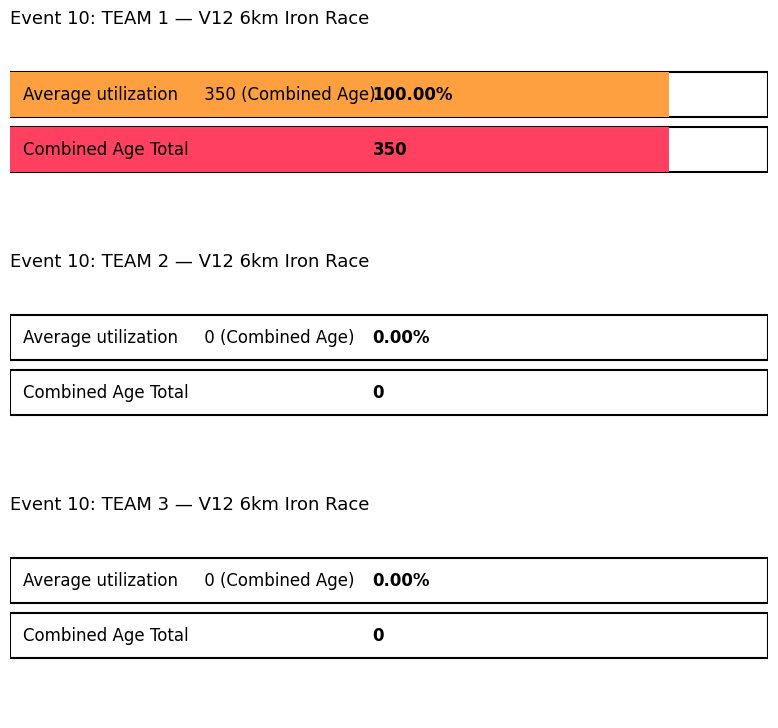

Reading right to left, list all the values displayed in this chart.

TEAM 3=0	TEAM 2=0	TEAM 1=350